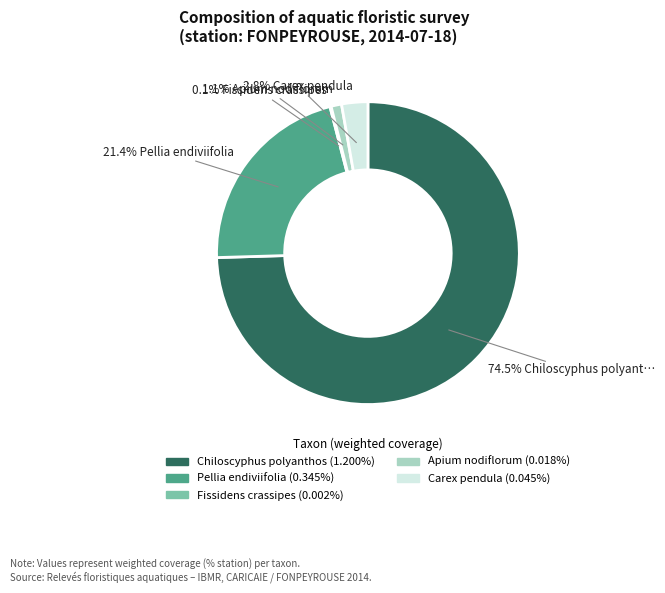

To the nearest percent, what is the difference between the largest and smallest slice percentages?

74%